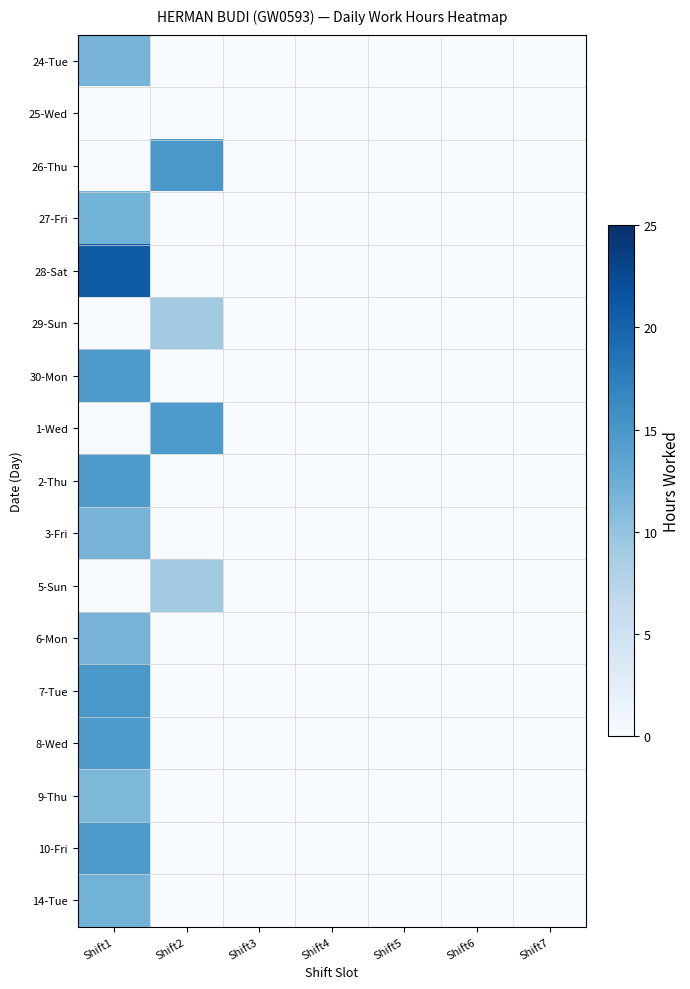

Reading right to left, transcribe all the data shown in this chart.

24-Tue: Shift7=0.0	Shift6=0.0	Shift5=0.0	Shift4=0.0	Shift3=0.0	Shift2=0.0	Shift1=11.8
25-Wed: Shift7=0.0	Shift6=0.0	Shift5=0.0	Shift4=0.0	Shift3=0.0	Shift2=0.0	Shift1=0.0
26-Thu: Shift7=0.0	Shift6=0.0	Shift5=0.0	Shift4=0.0	Shift3=0.0	Shift2=15.0	Shift1=0.0
27-Fri: Shift7=0.0	Shift6=0.0	Shift5=0.0	Shift4=0.0	Shift3=0.0	Shift2=0.0	Shift1=11.9
28-Sat: Shift7=0.0	Shift6=0.0	Shift5=0.0	Shift4=0.0	Shift3=0.0	Shift2=0.0	Shift1=20.8
29-Sun: Shift7=0.0	Shift6=0.0	Shift5=0.0	Shift4=0.0	Shift3=0.0	Shift2=9.1	Shift1=0.0
30-Mon: Shift7=0.0	Shift6=0.0	Shift5=0.0	Shift4=0.0	Shift3=0.0	Shift2=0.0	Shift1=14.7
1-Wed: Shift7=0.0	Shift6=0.0	Shift5=0.0	Shift4=0.0	Shift3=0.0	Shift2=14.7	Shift1=0.0
2-Thu: Shift7=0.0	Shift6=0.0	Shift5=0.0	Shift4=0.0	Shift3=0.0	Shift2=0.0	Shift1=14.6
3-Fri: Shift7=0.0	Shift6=0.0	Shift5=0.0	Shift4=0.0	Shift3=0.0	Shift2=0.0	Shift1=11.8
5-Sun: Shift7=0.0	Shift6=0.0	Shift5=0.0	Shift4=0.0	Shift3=0.0	Shift2=9.1	Shift1=0.0
6-Mon: Shift7=0.0	Shift6=0.0	Shift5=0.0	Shift4=0.0	Shift3=0.0	Shift2=0.0	Shift1=11.8
7-Tue: Shift7=0.0	Shift6=0.0	Shift5=0.0	Shift4=0.0	Shift3=0.0	Shift2=0.0	Shift1=15.0
8-Wed: Shift7=0.0	Shift6=0.0	Shift5=0.0	Shift4=0.0	Shift3=0.0	Shift2=0.0	Shift1=14.6
9-Thu: Shift7=0.0	Shift6=0.0	Shift5=0.0	Shift4=0.0	Shift3=0.0	Shift2=0.0	Shift1=11.3
10-Fri: Shift7=0.0	Shift6=0.0	Shift5=0.0	Shift4=0.0	Shift3=0.0	Shift2=0.0	Shift1=14.7
14-Tue: Shift7=0.0	Shift6=0.0	Shift5=0.0	Shift4=0.0	Shift3=0.0	Shift2=0.0	Shift1=12.0